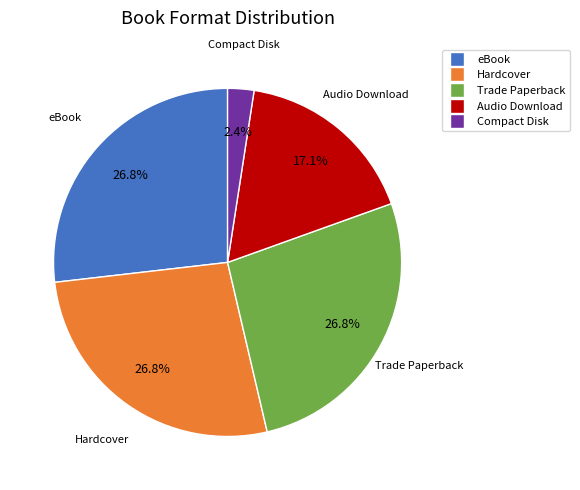

Does any single category account for the majority?

No